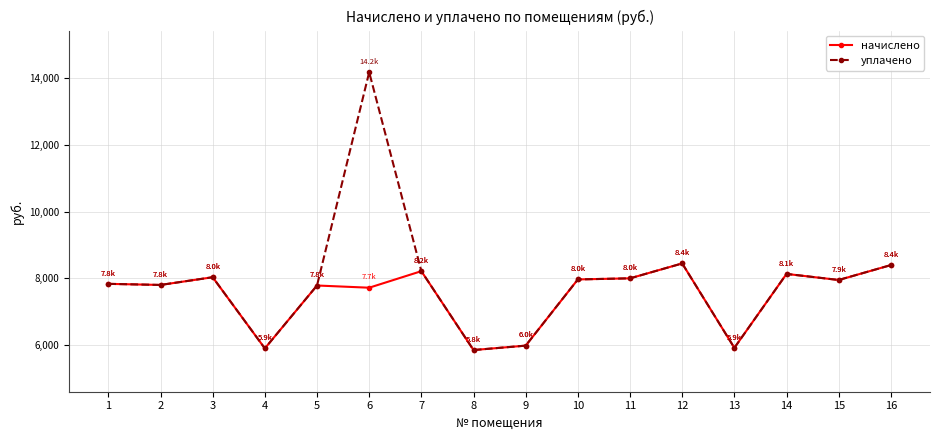

What is the sum of the начислено values at 6 and 4?

13612.3